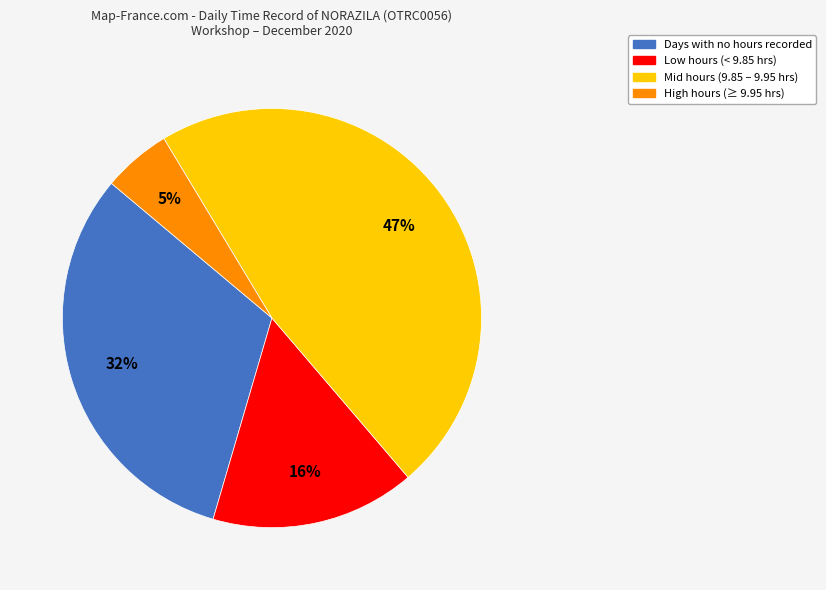

How many slices are in this pie chart?

4